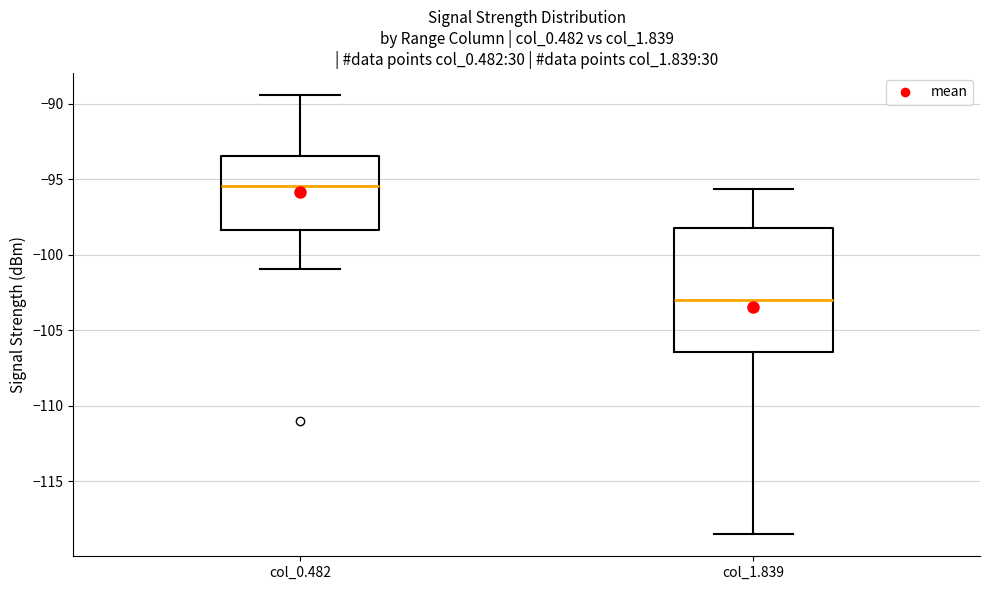

Which box's median line is the highest?

col_0.482